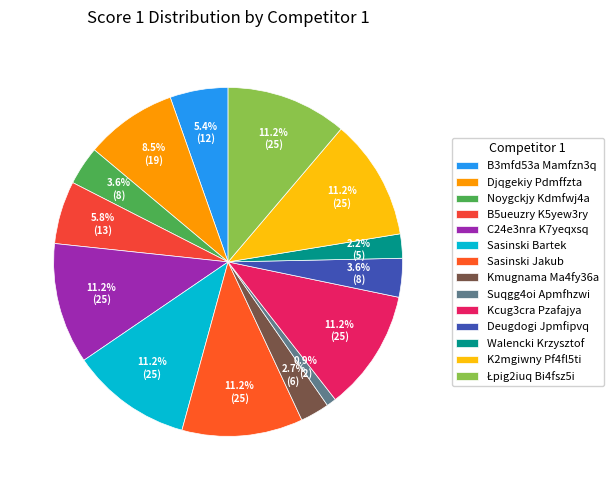

To the nearest percent, what portion does Sasinski Jakub represent?

11%